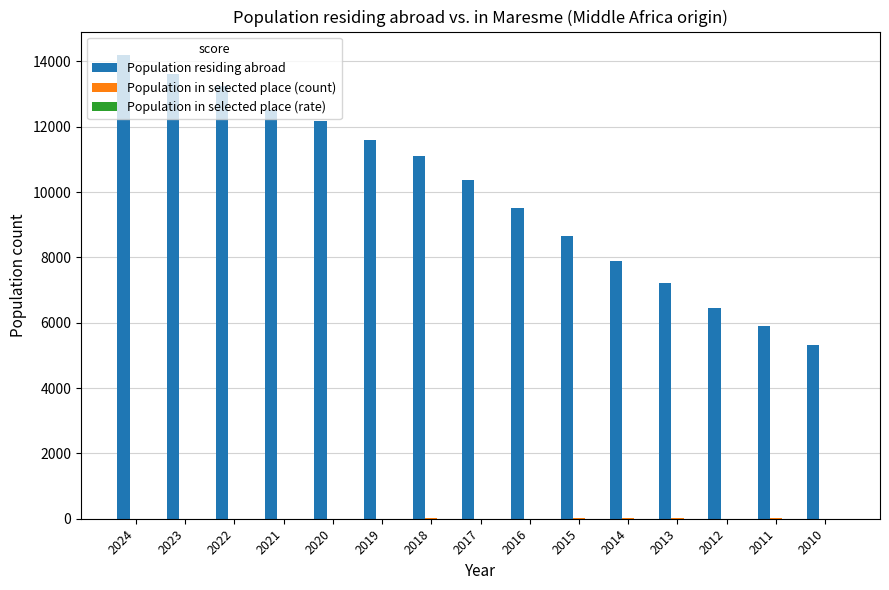

What is the greatest value displayed?

14202.0